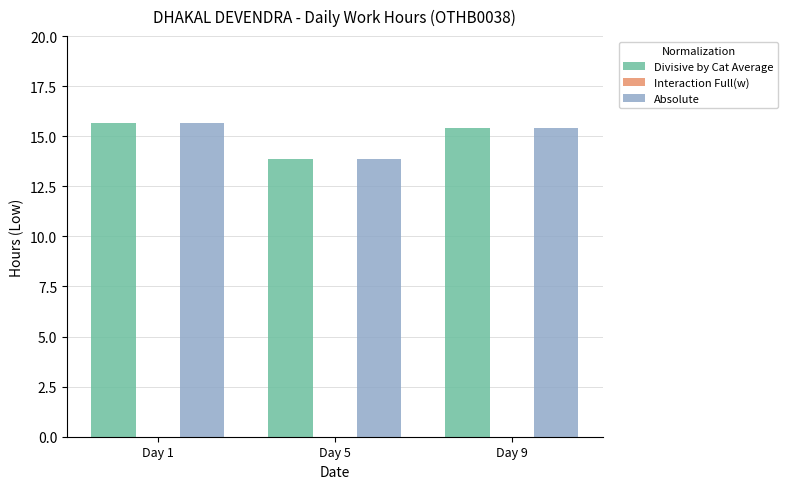

What is the spread (max minus min) of values at Day 5?

0.0